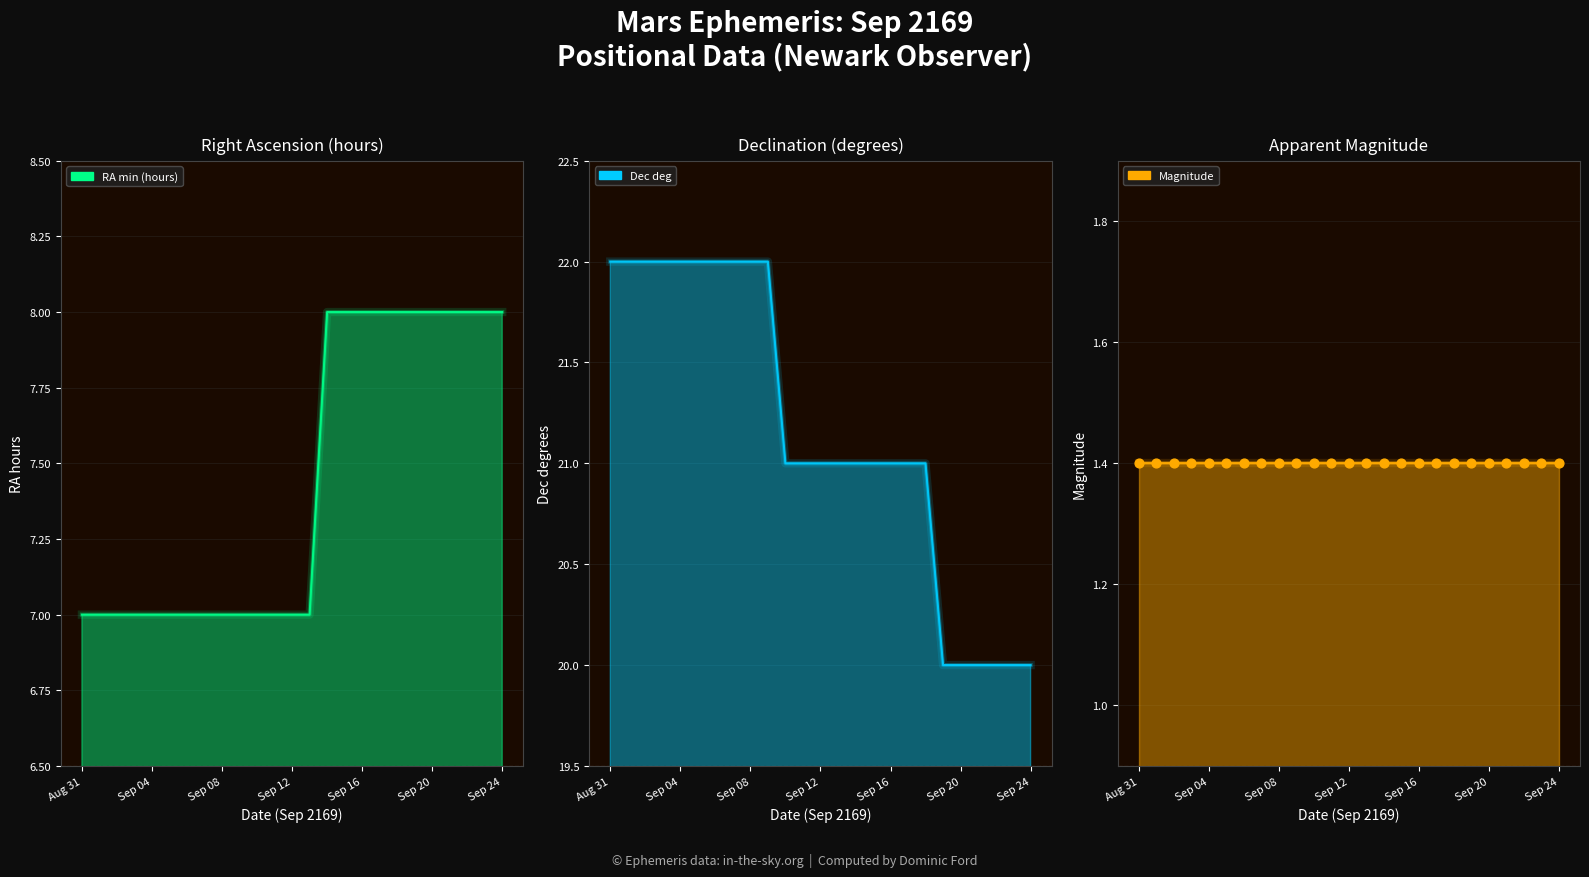

Which series has the largest Y range (max minus min)?

Dec deg